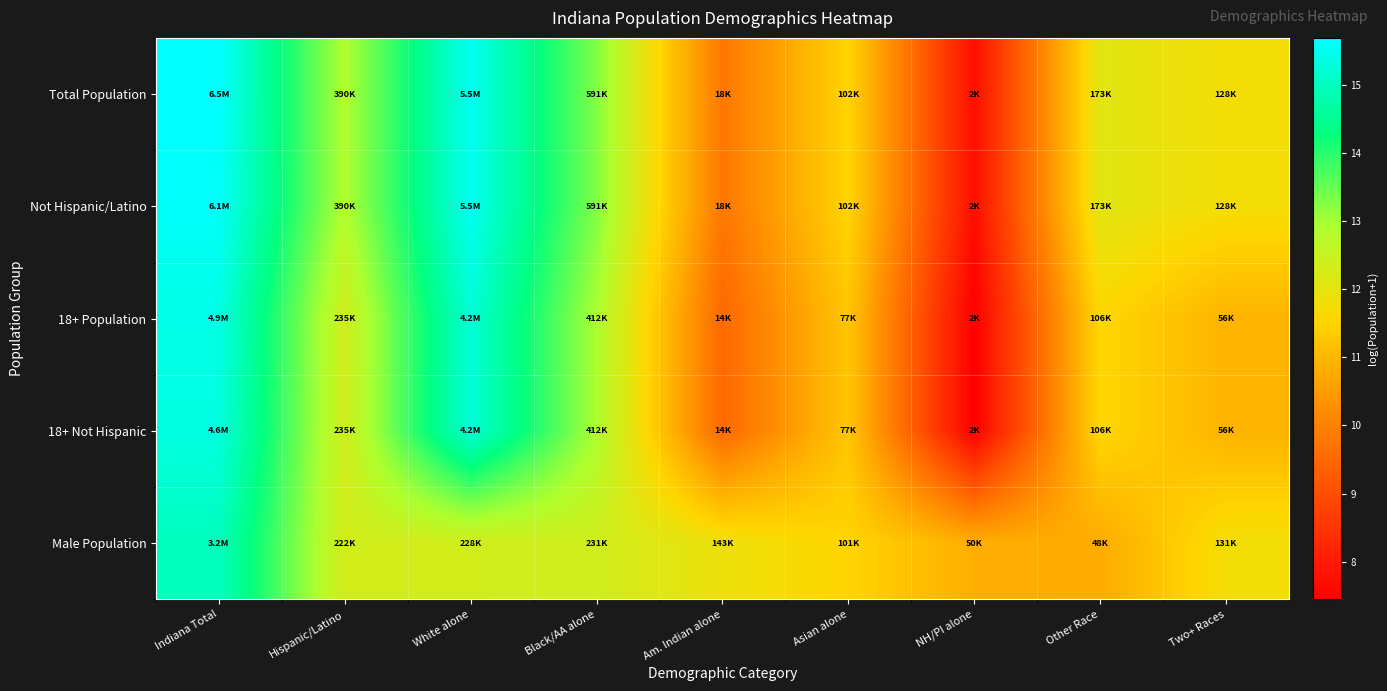

How many data points does each series have?

9